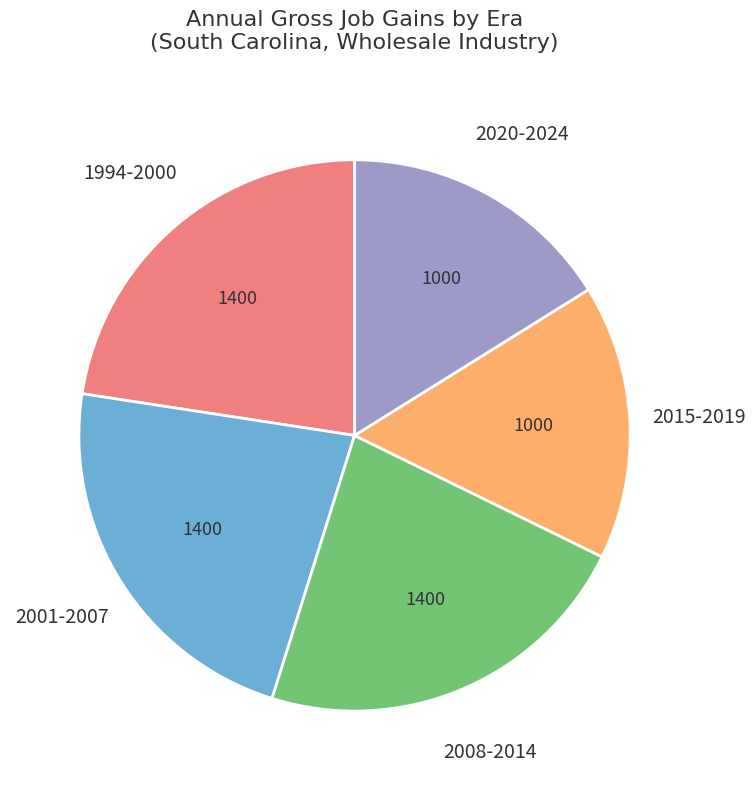

Does any single category account for the majority?

No